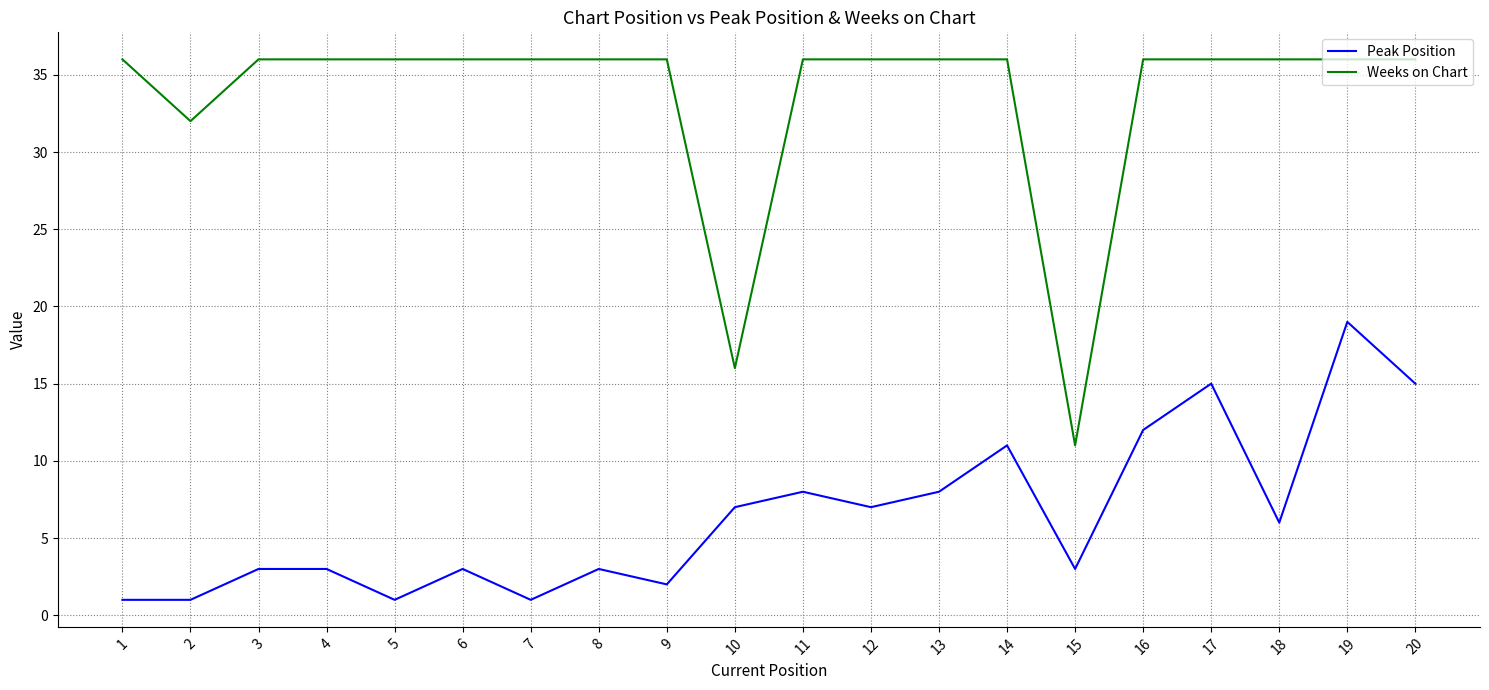

Does the chart have visible grid lines?

Yes